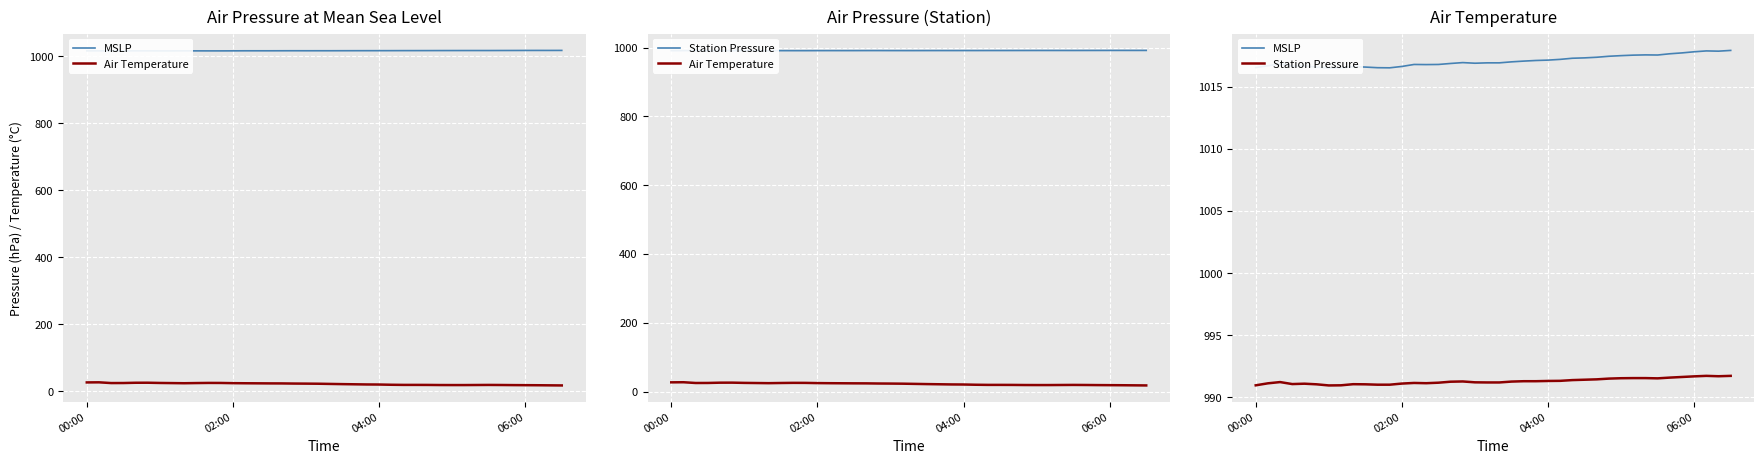

What is the average value of the Air Temperature series?

22.1